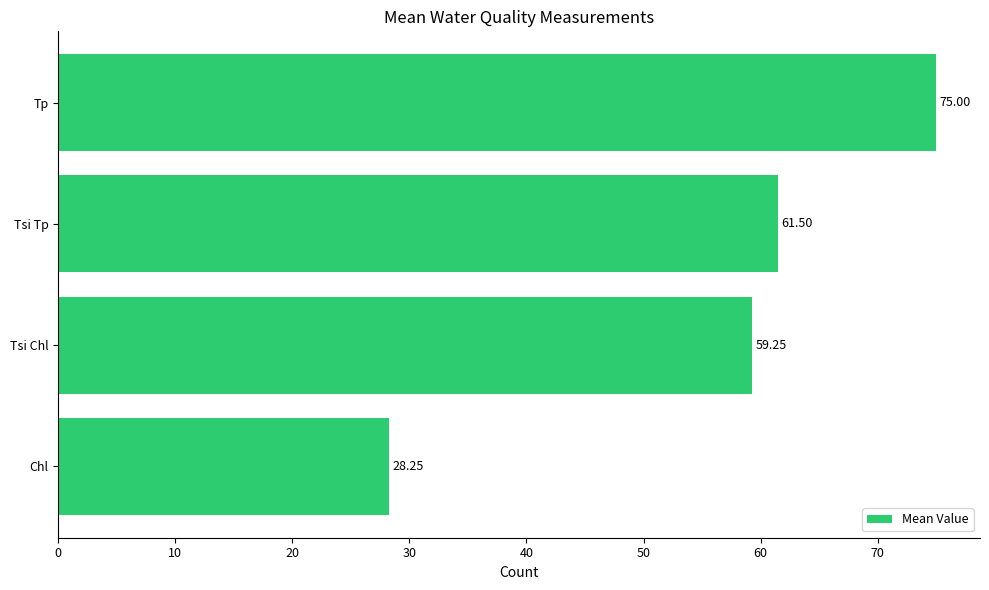

List the labels in order of value, smallest first.

Chl, Tsi Chl, Tsi Tp, Tp